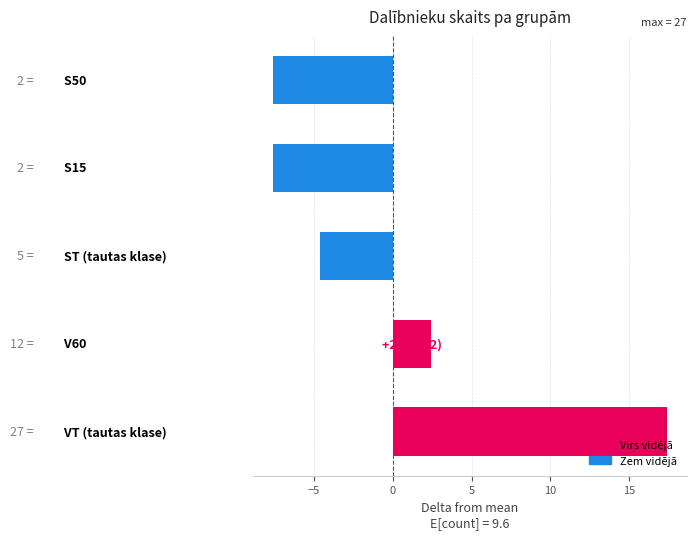

What is the minimum value shown in the chart?

-7.6